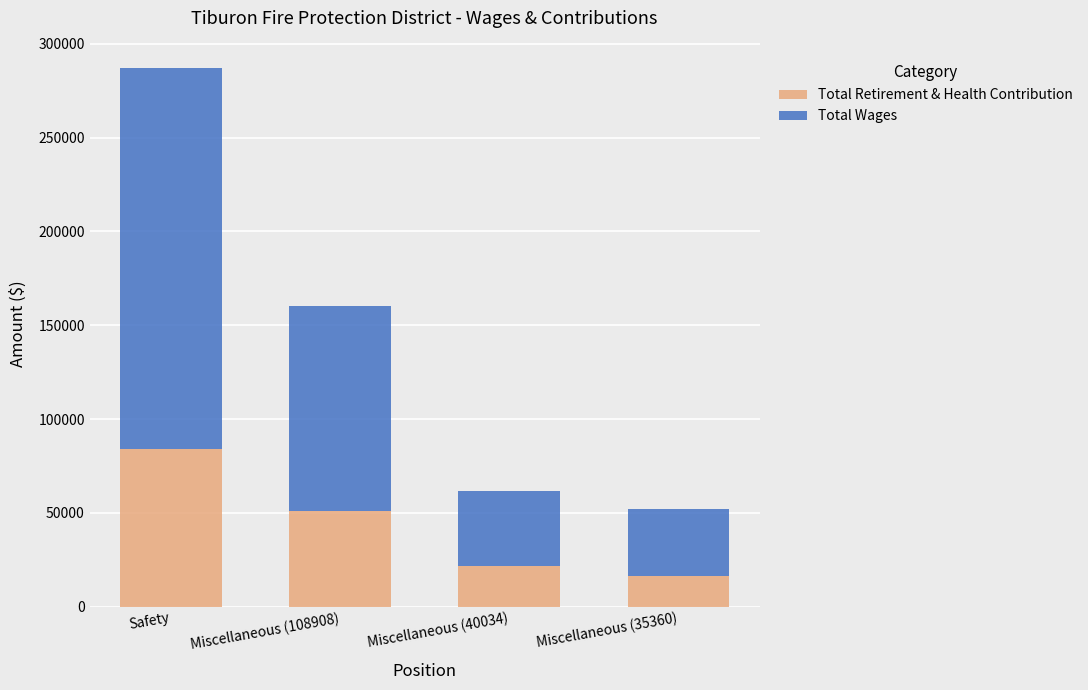

How many categories are shown in the chart?

4